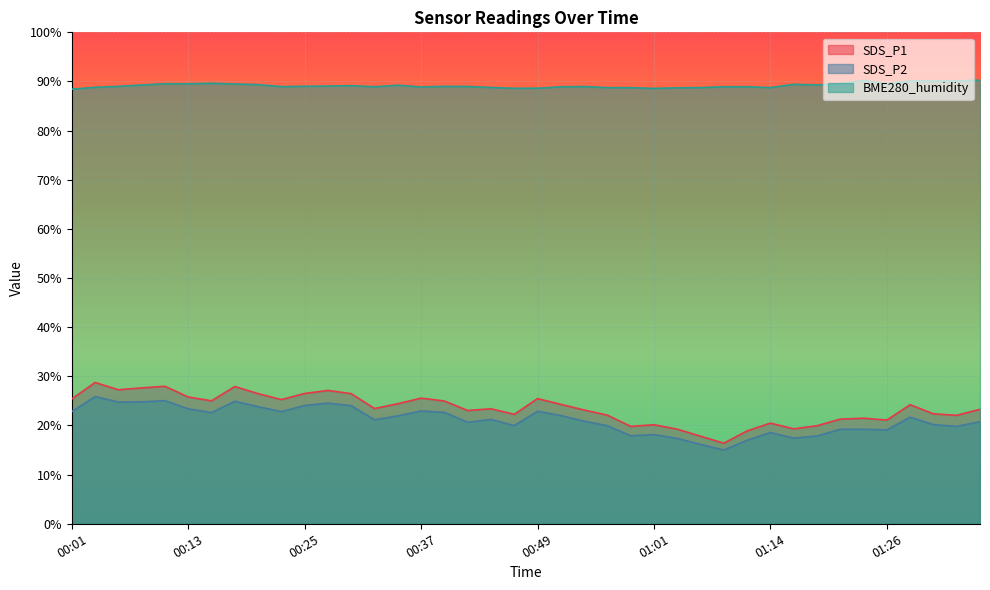

Which series changed the most between 00:27 and 00:42?

SDS_P1